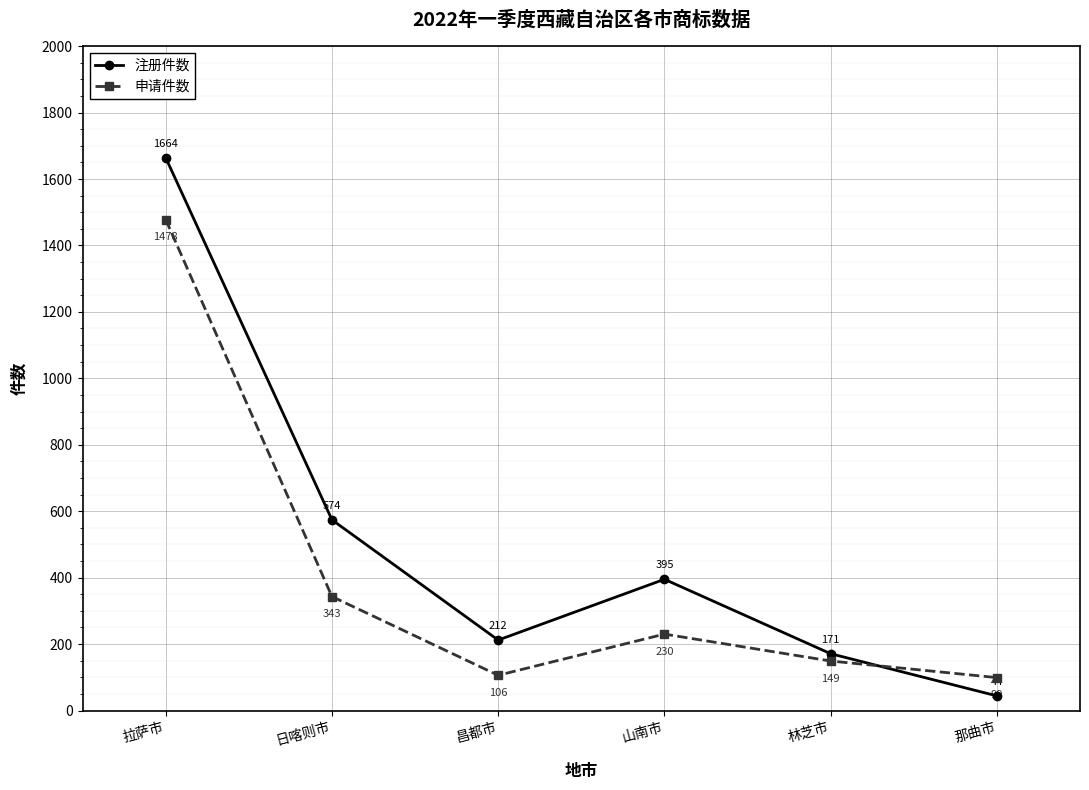

How many intersections are there between 申请件数 and 注册件数?

1